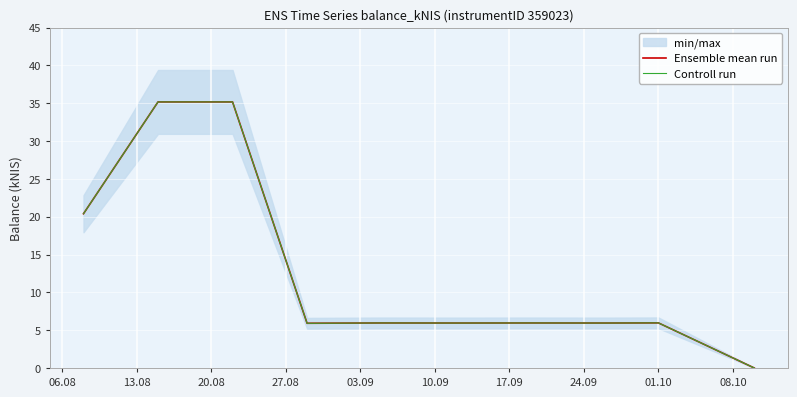

Between 20.08 and 01.10, which series saw the biggest shift?

Ensemble mean run